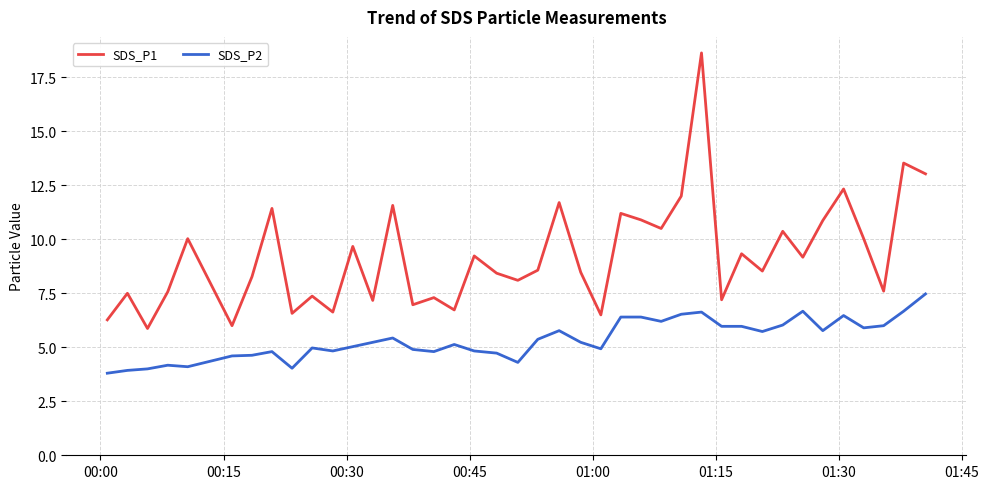

What is the highest value of the SDS_P2 series?

7.5